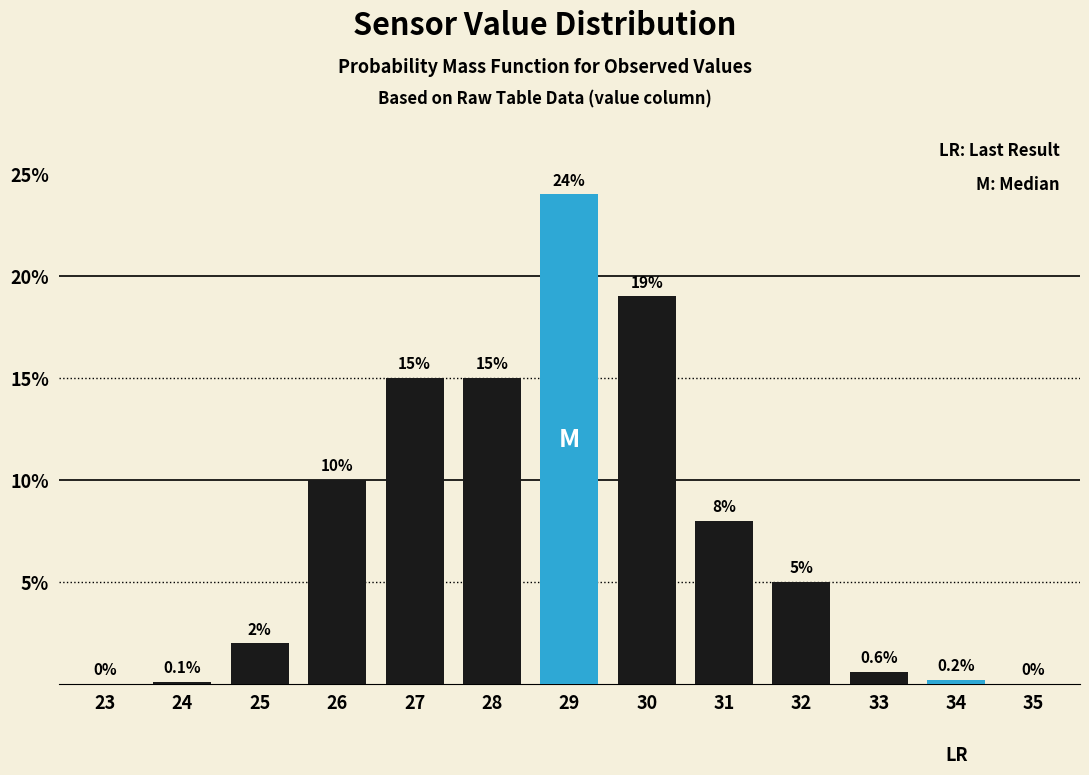

Reading left to right, what are all the values shown in this chart?

23=0.0	24=0.1	25=2.0	26=10.0	27=15.0	28=15.0	29=24.0	30=19.0	31=8.0	32=5.0	33=0.6	34=0.2	35=0.0